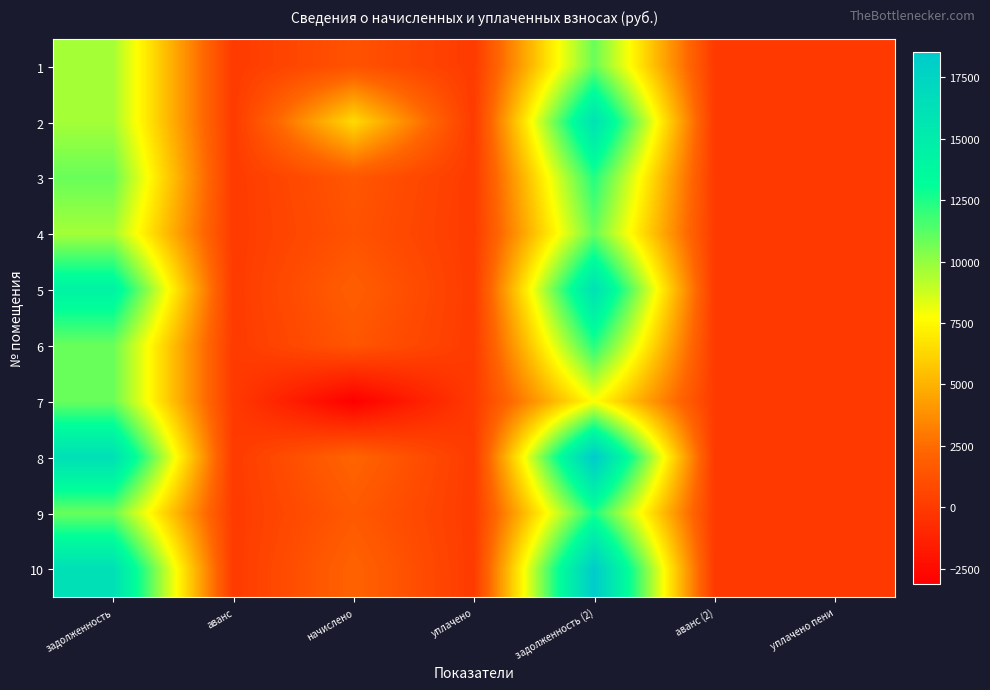

How many data points does each series have?

7